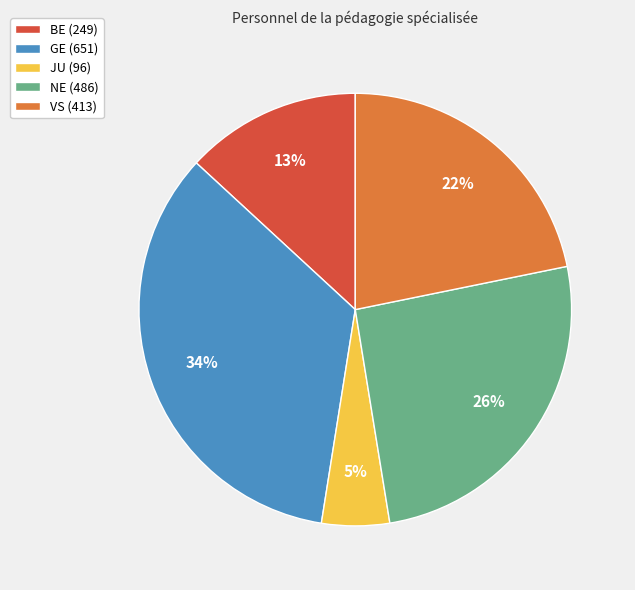

What is the smallest slice in the pie chart?

JU